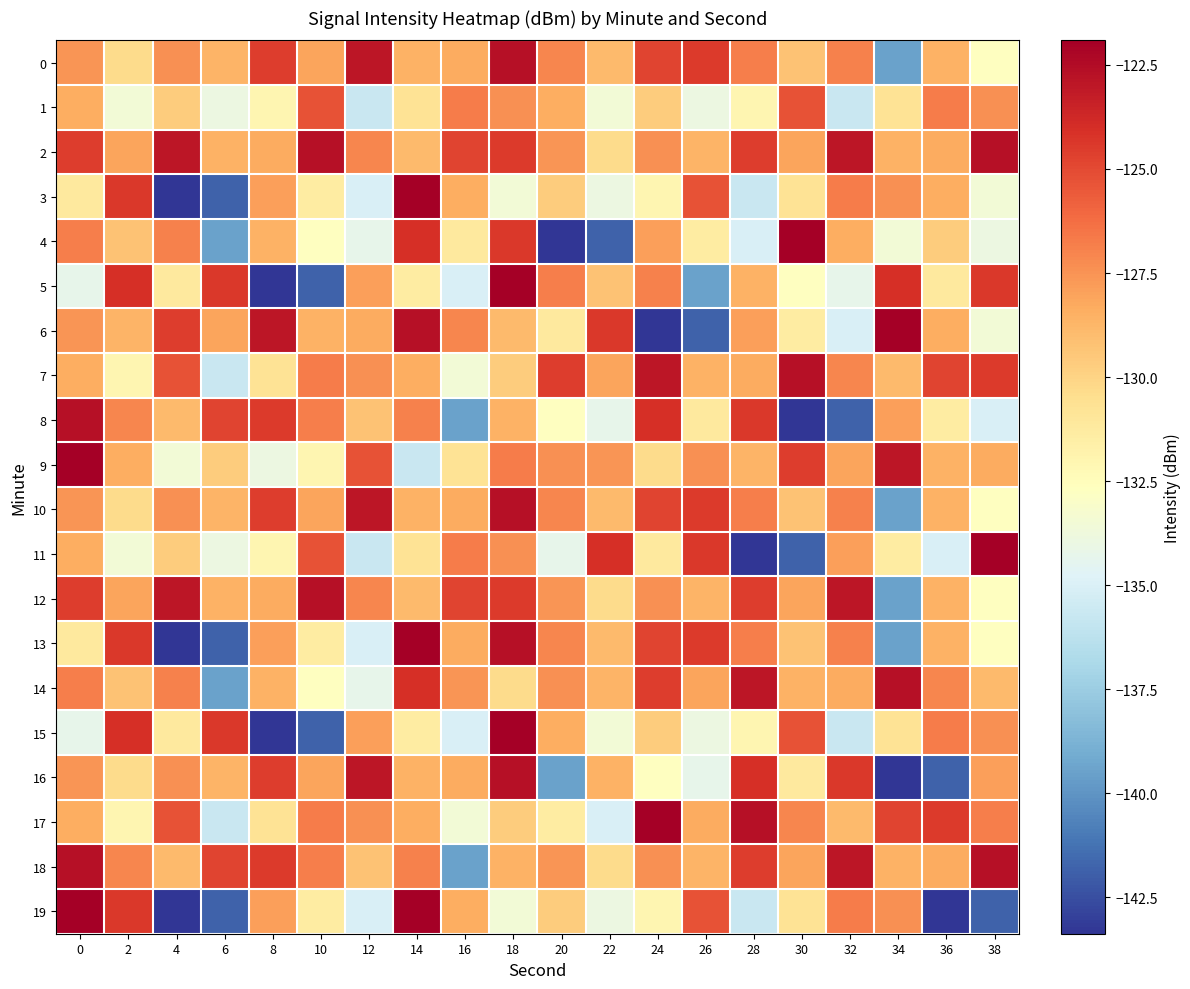

What is the total value across all series at 36?

-2598.6